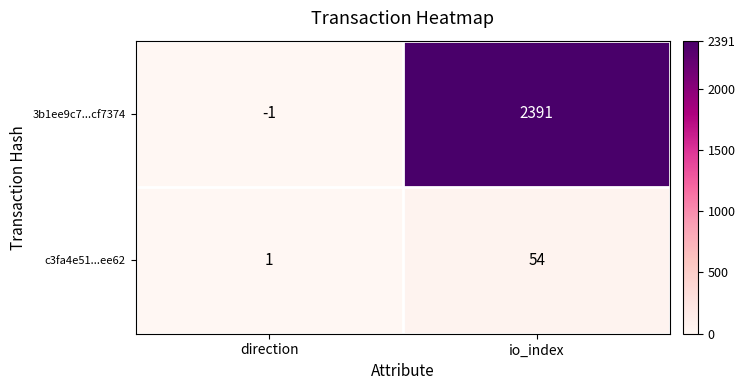

The c3fa4e51...ee62 series shows 1 at direction. True or false?

True